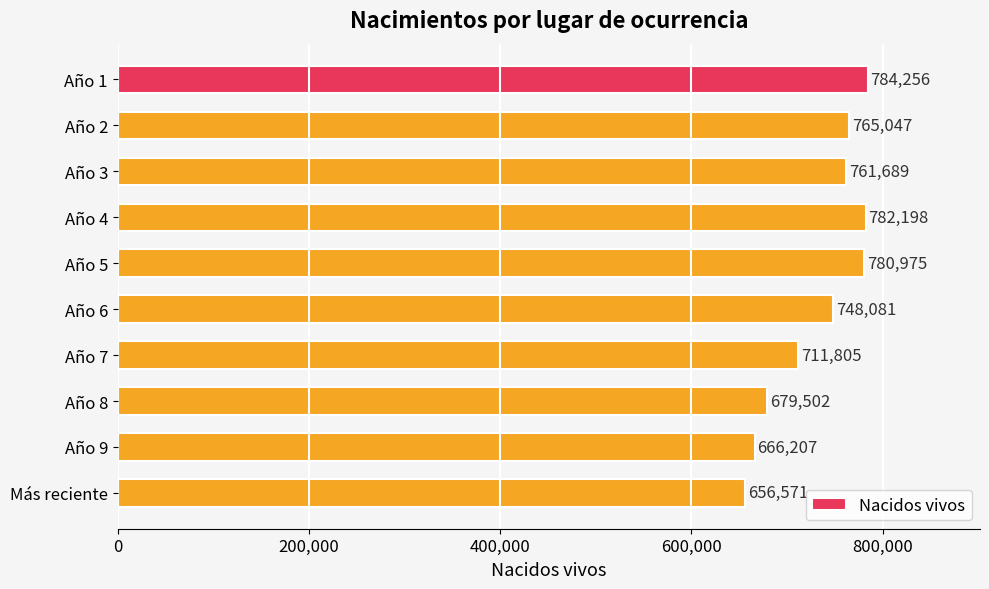

What position from the bottom is Más reciente?

1